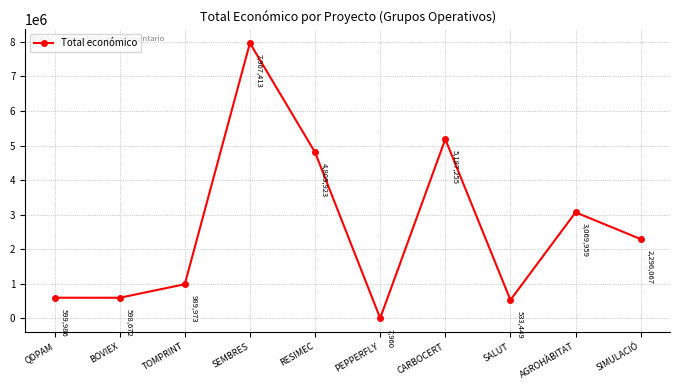

True or false: the data shows 598672 at BOVIEX.

True